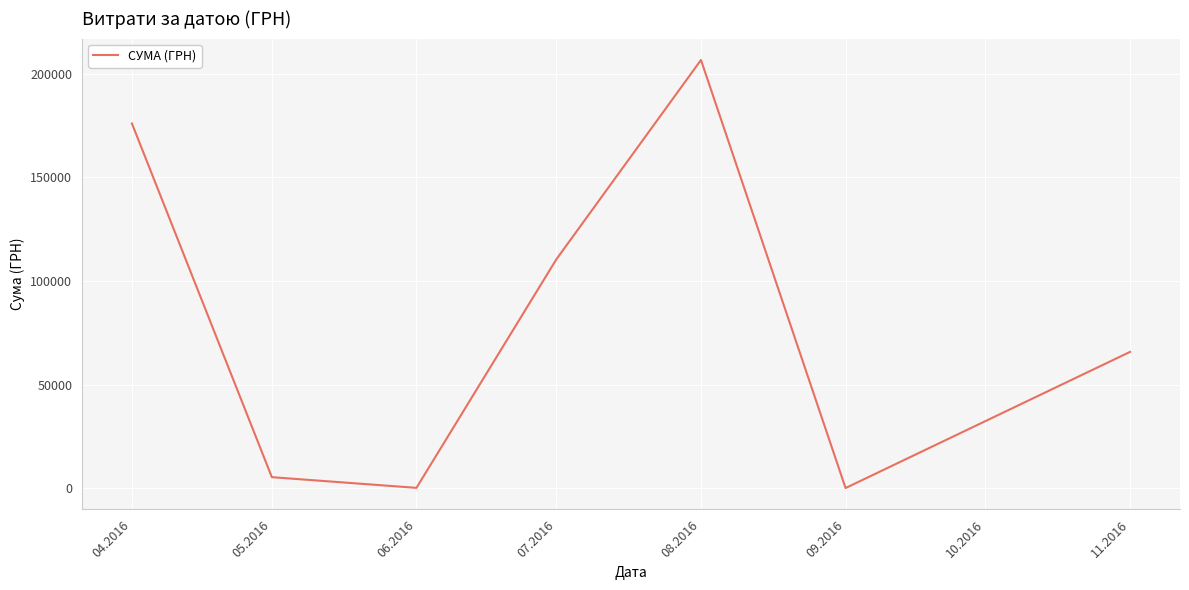

How many interior local valleys (lower than both neighbors) does the data have?

2